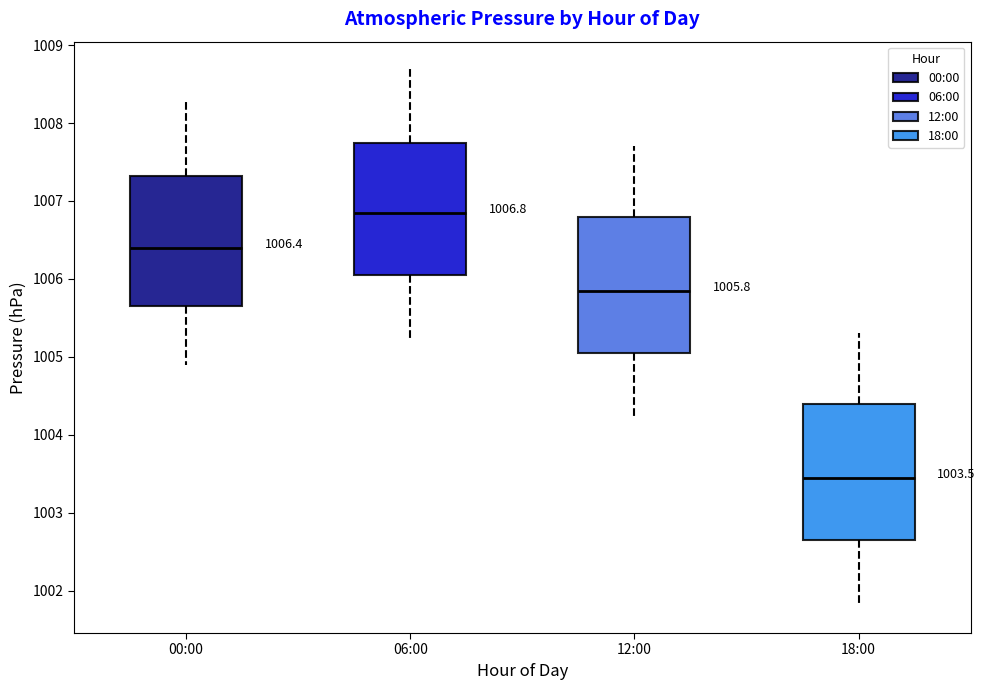

Which box has the lowest median line?

18:00